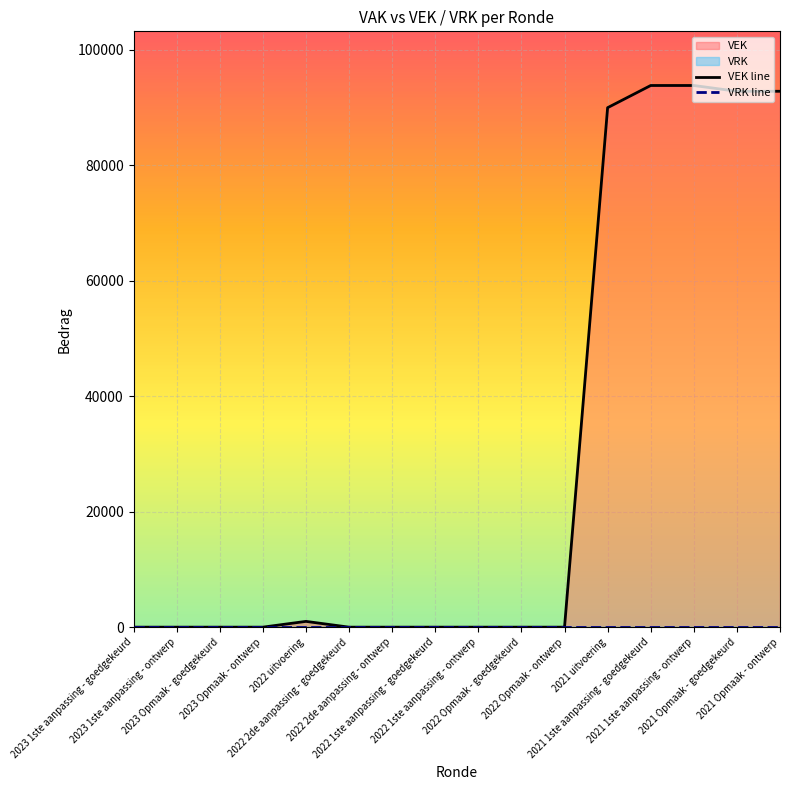

Which has a higher value, 2021 Opmaak - ontwerp or 2021 1ste aanpassing - goedgekeurd?

2021 1ste aanpassing - goedgekeurd